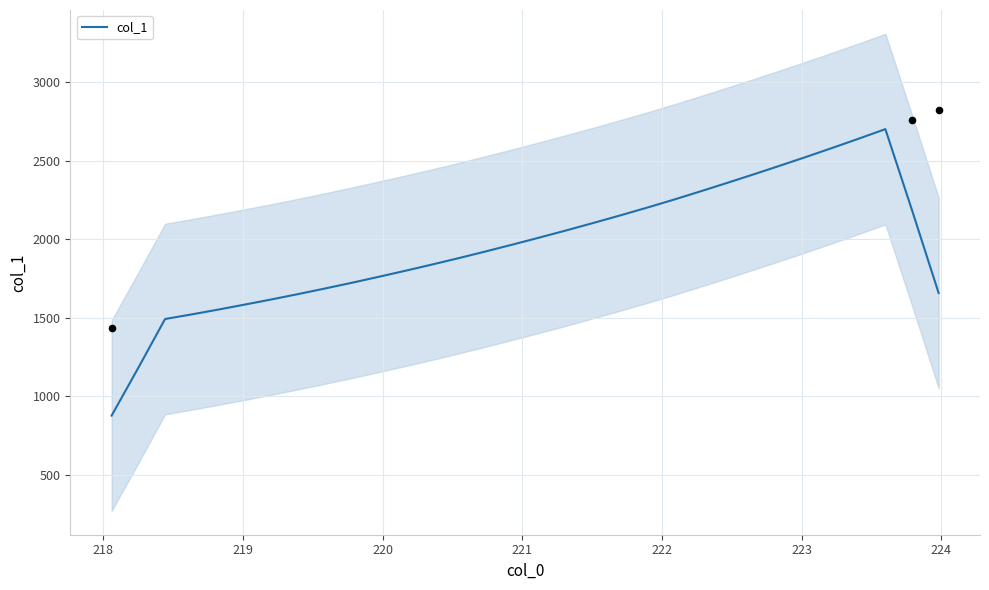

What is the maximum value for col_1?

2700.4